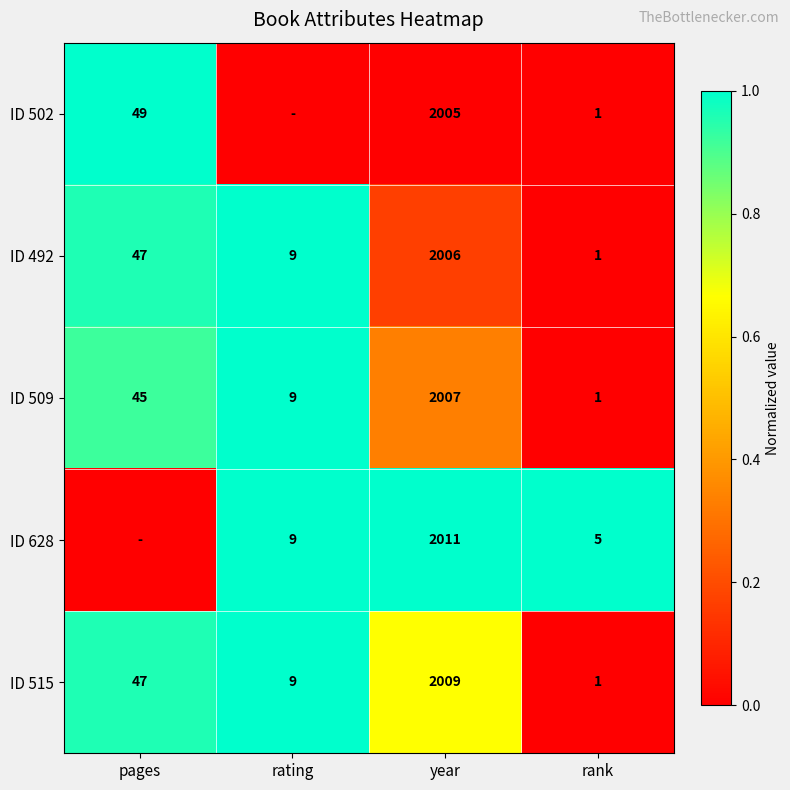

How many distinct data groups are displayed?

5